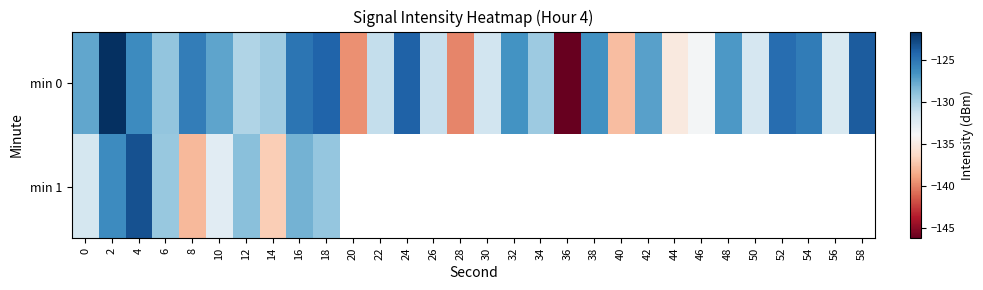

At how many categories does at least one series exceed -128?

15